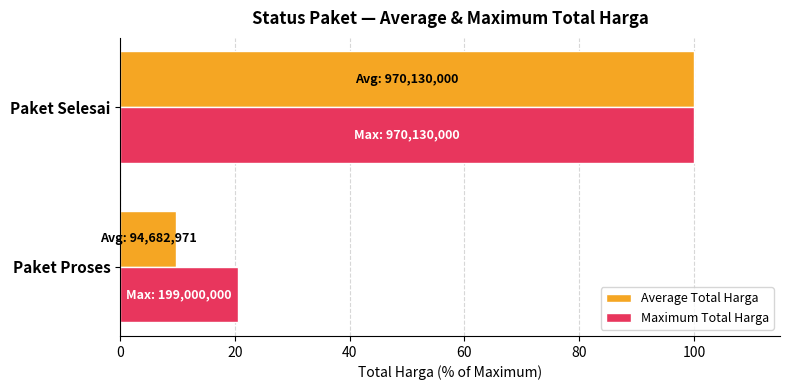

The value of Maximum Total Harga at Paket Selesai is 100.0. True or false?

True